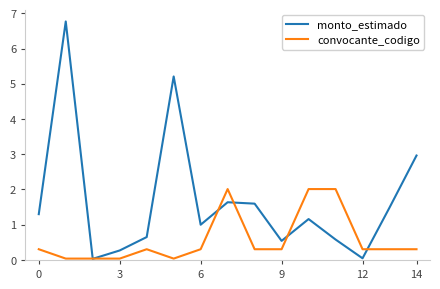

Which series has the largest total across all categories?

monto_estimado